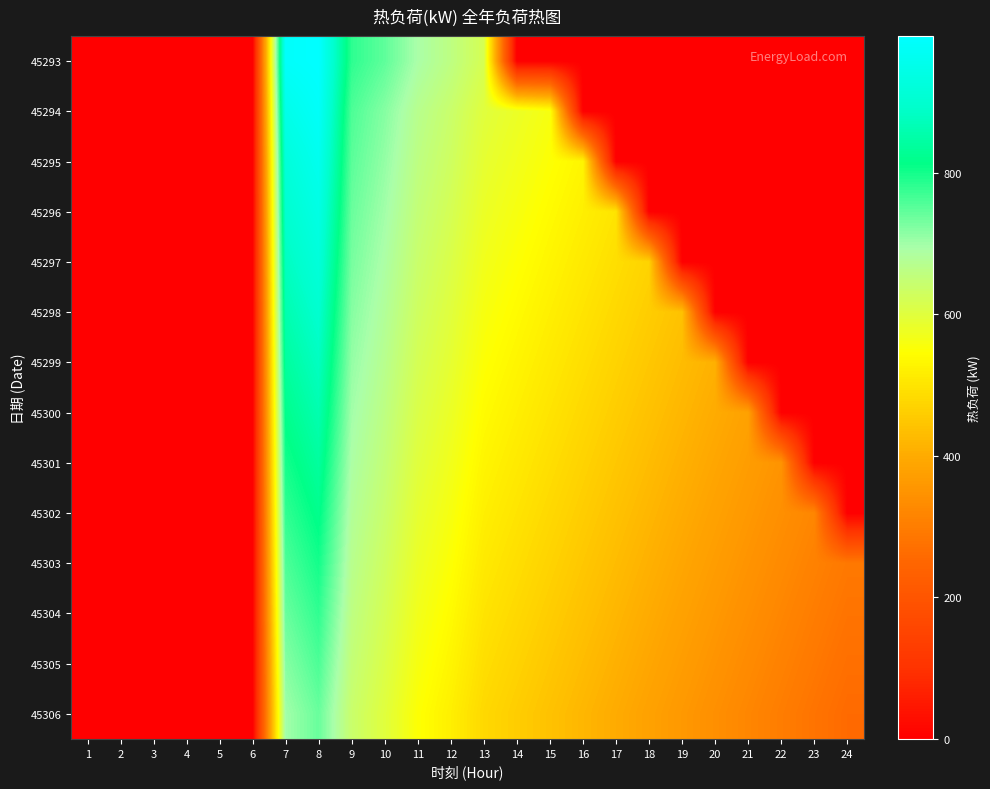

What is the difference between the highest and lowest values at 17?

500.0